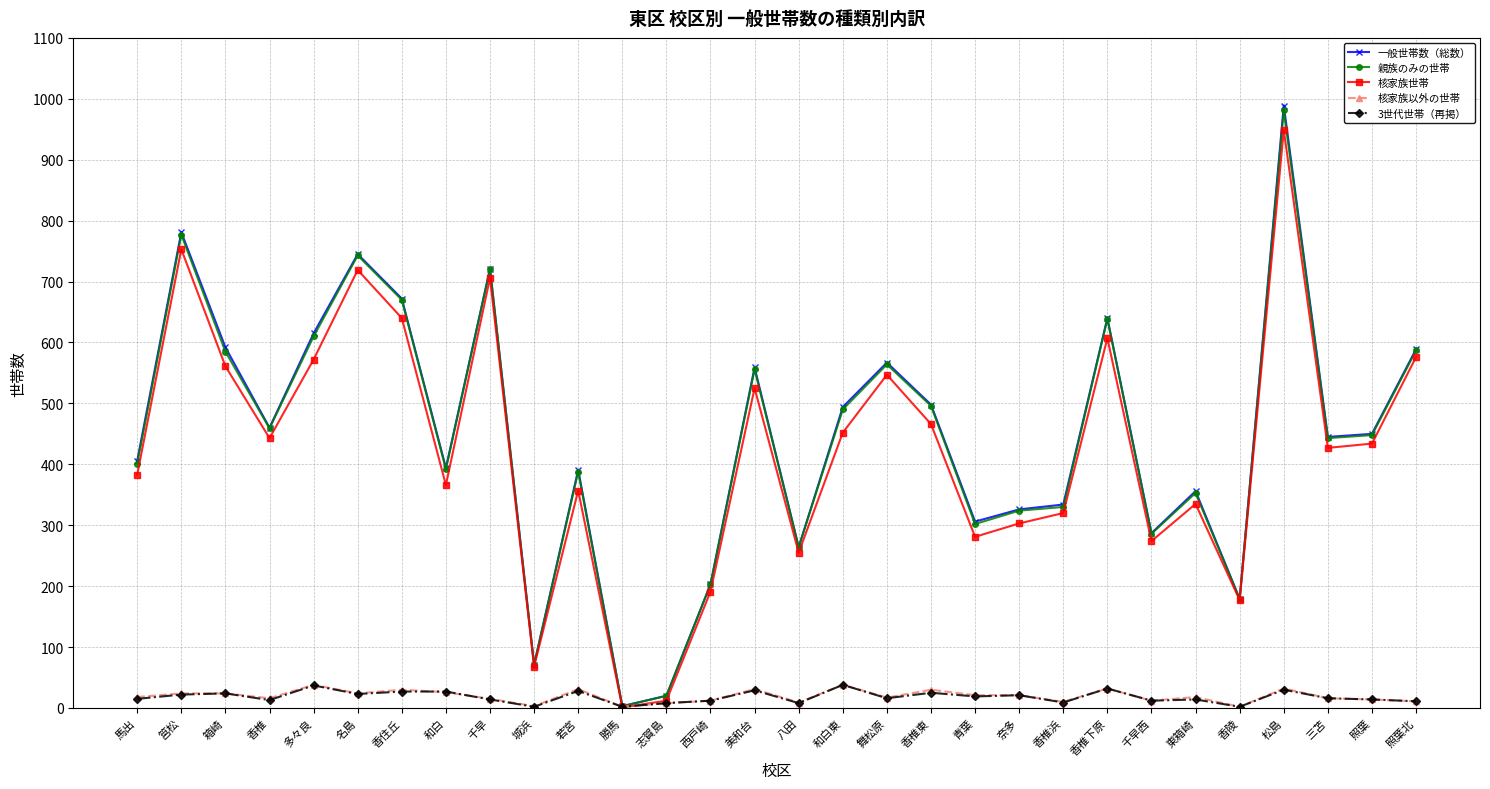

What is the label of the 9th point from the left?

千早